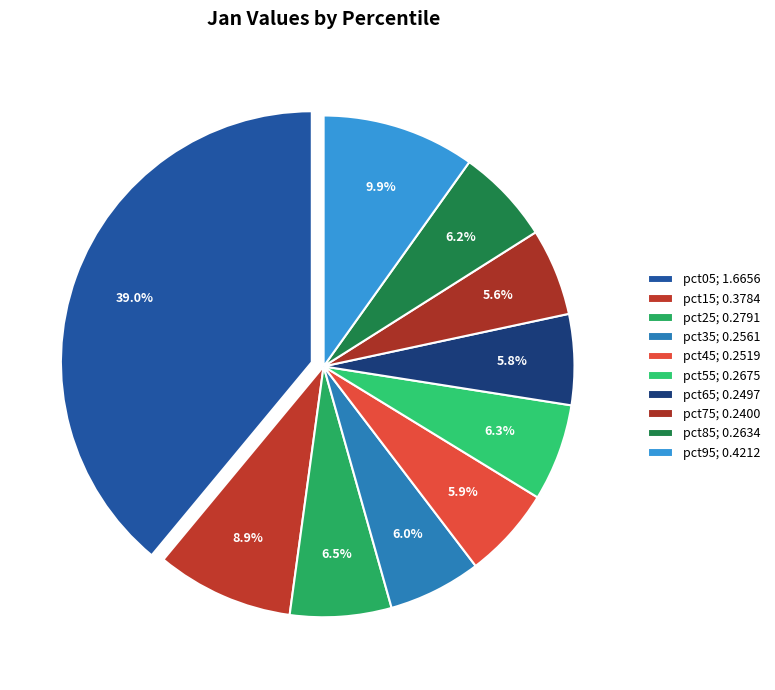

To the nearest percent, what portion does pct95 represent?

10%